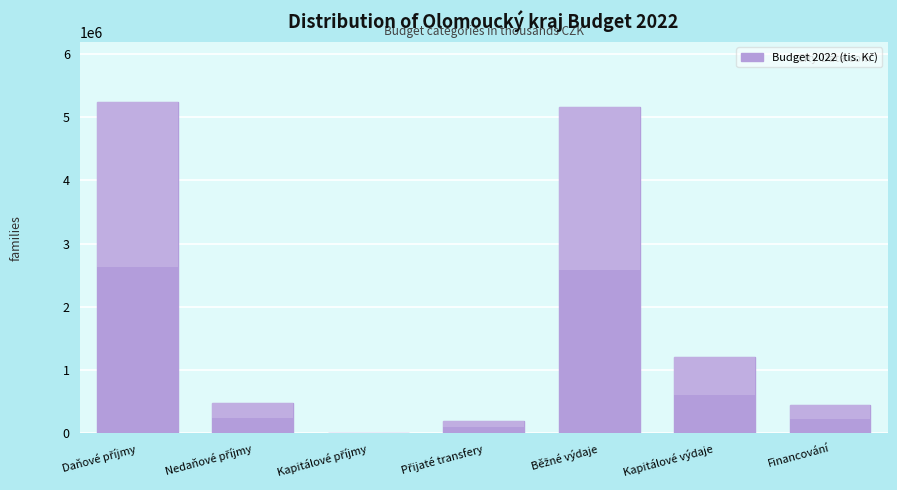

What is the greatest value displayed?

5244006.0